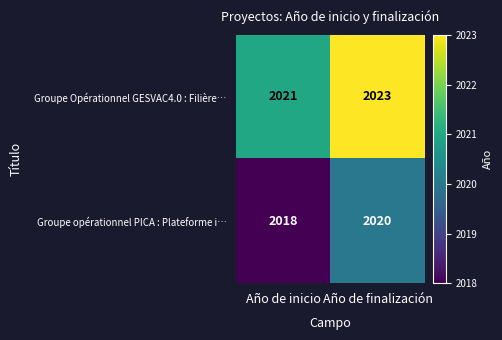

How many series are shown in this chart?

2